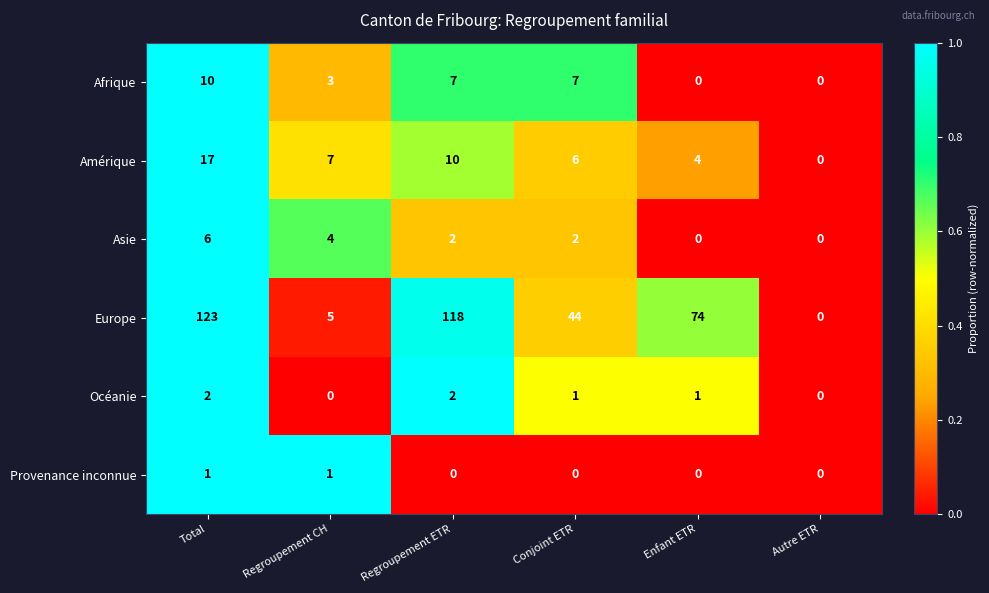

What is the total value across all series at Regroupement ETR?

139